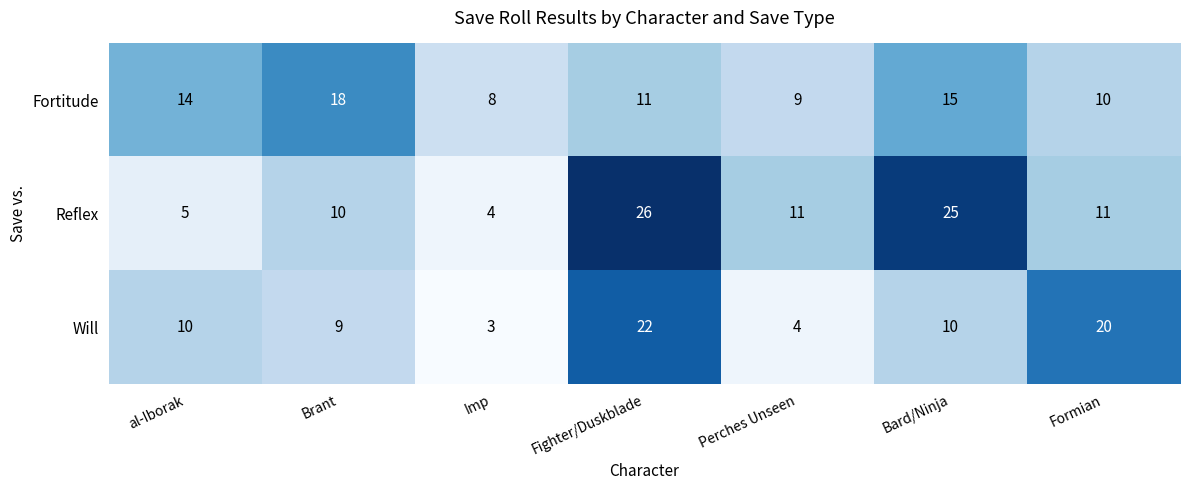

Rank the series by their maximum value, from highest to lowest.

Reflex, Will, Fortitude